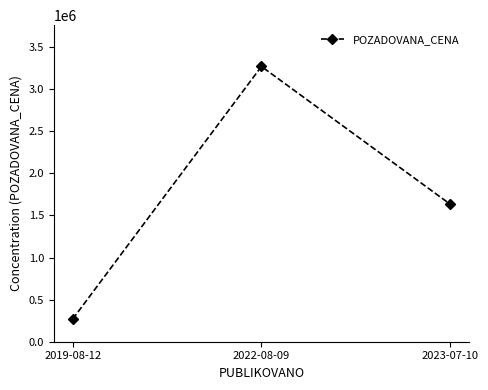

Is it true that the value at 2019-08-12 is 58929?

False